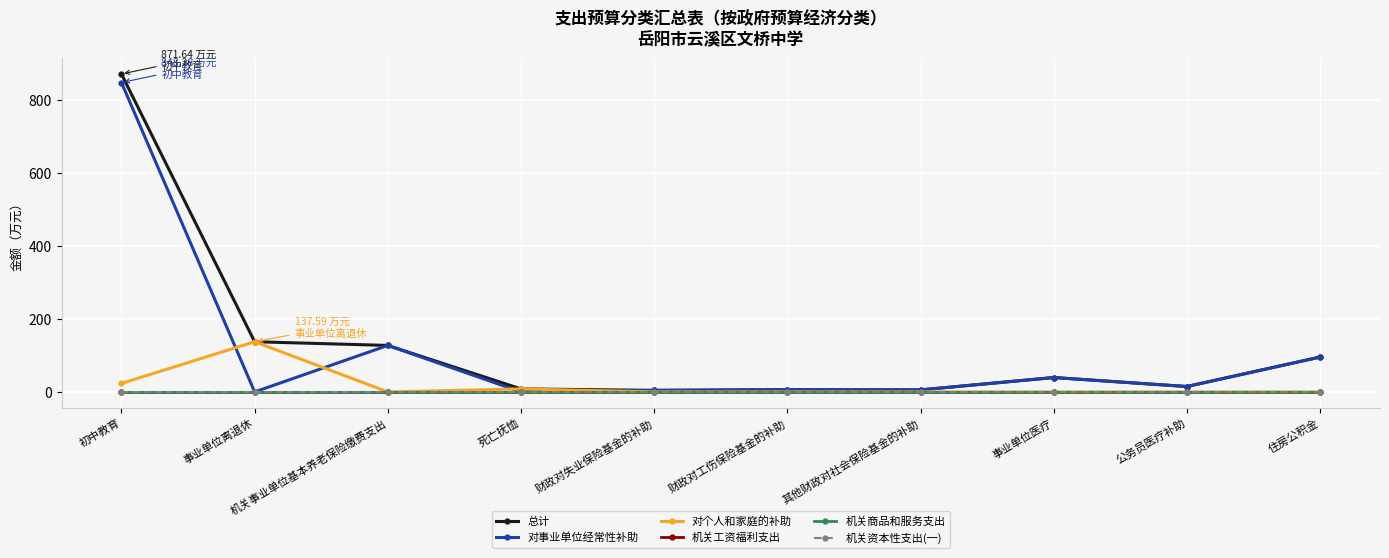

What position from the left is 财政对失业保险基金的补助?

5